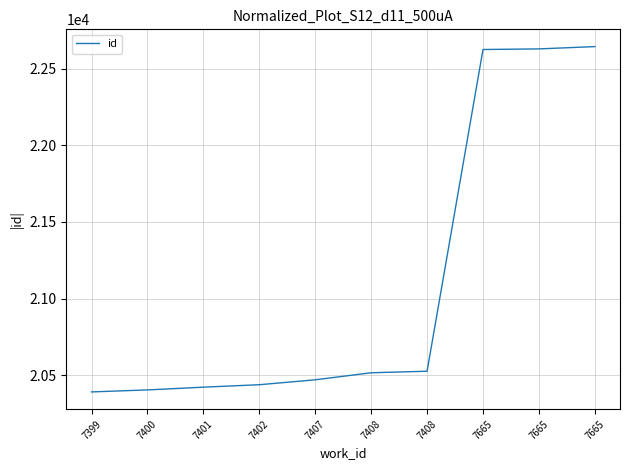

Reading left to right, extract all data points from this chart.

20391	20404	20422	20438	20470	20516	20526	22625	22629	22644